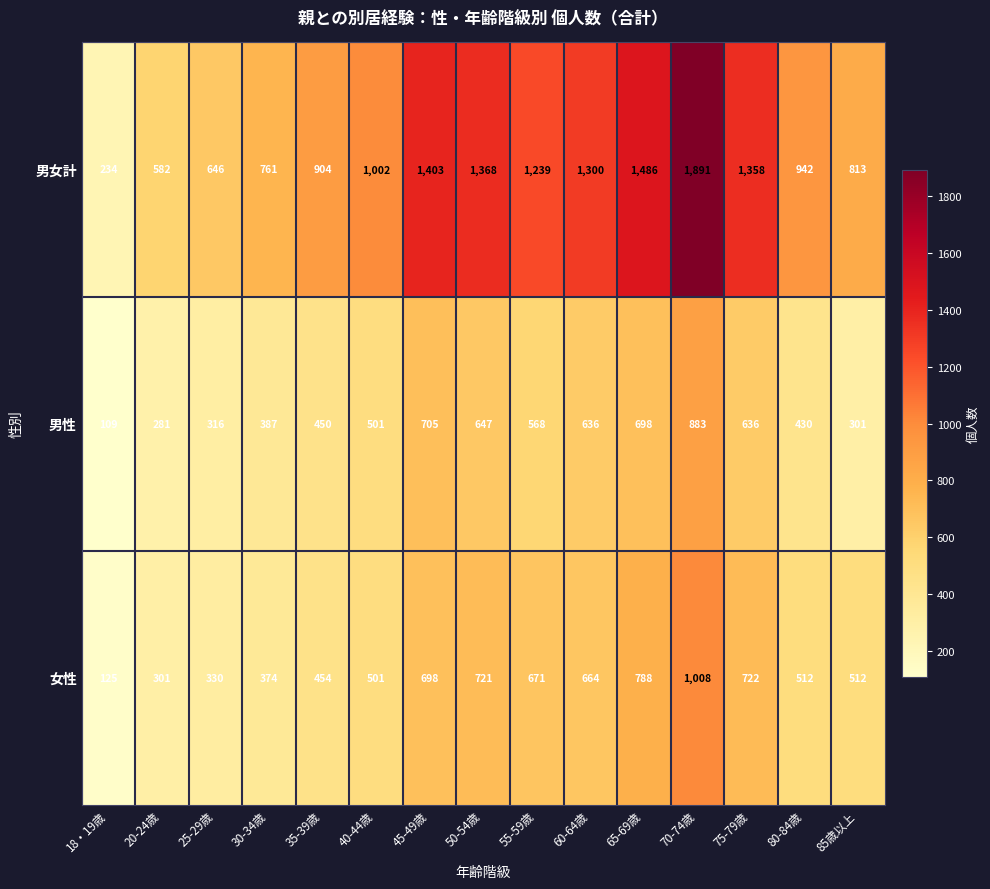

Which series has the largest total across all categories?

男女計